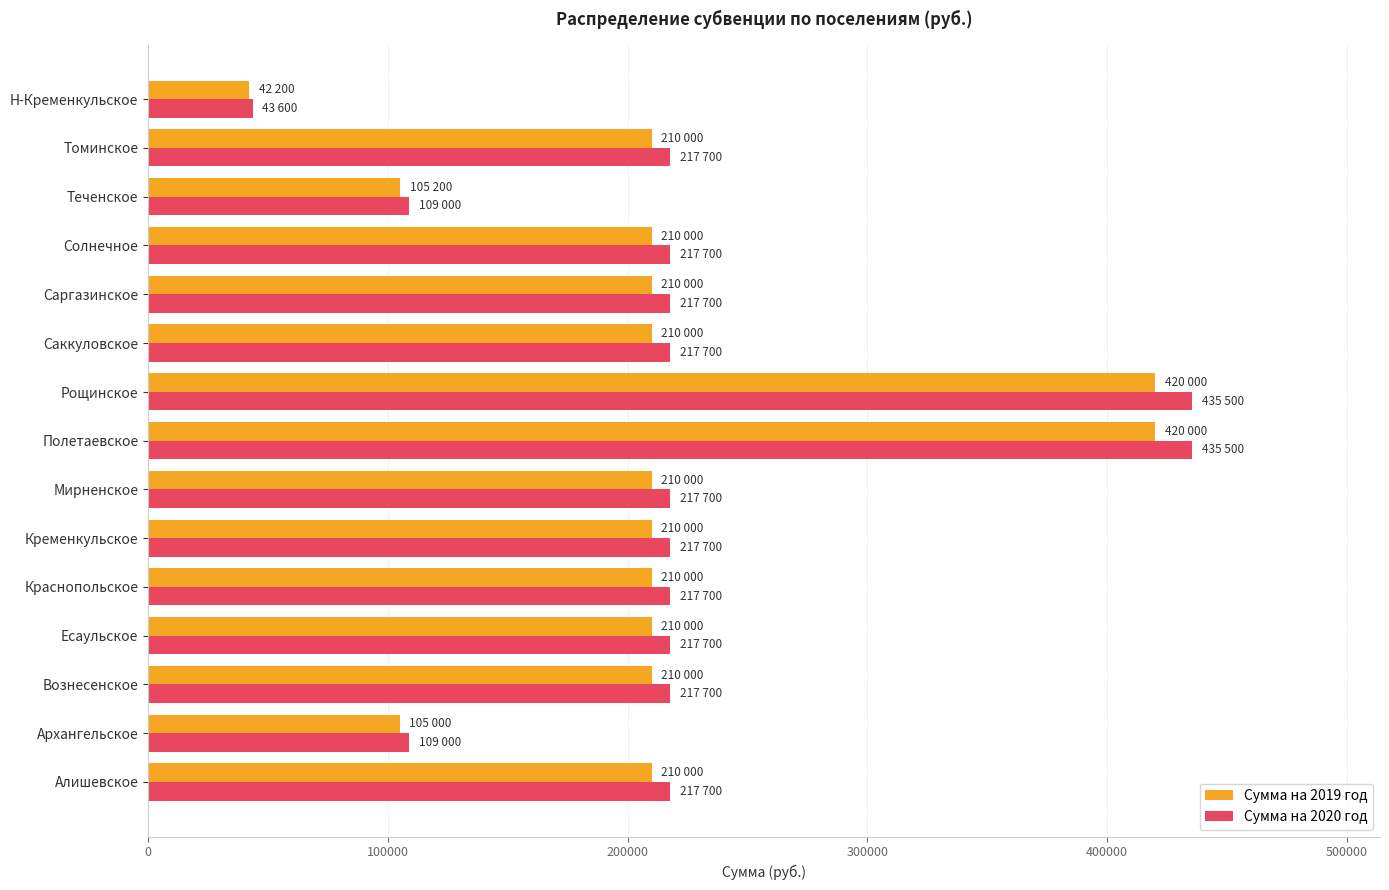

At which label does Сумма на 2020 год reach its minimum?

Н-Кременкульское